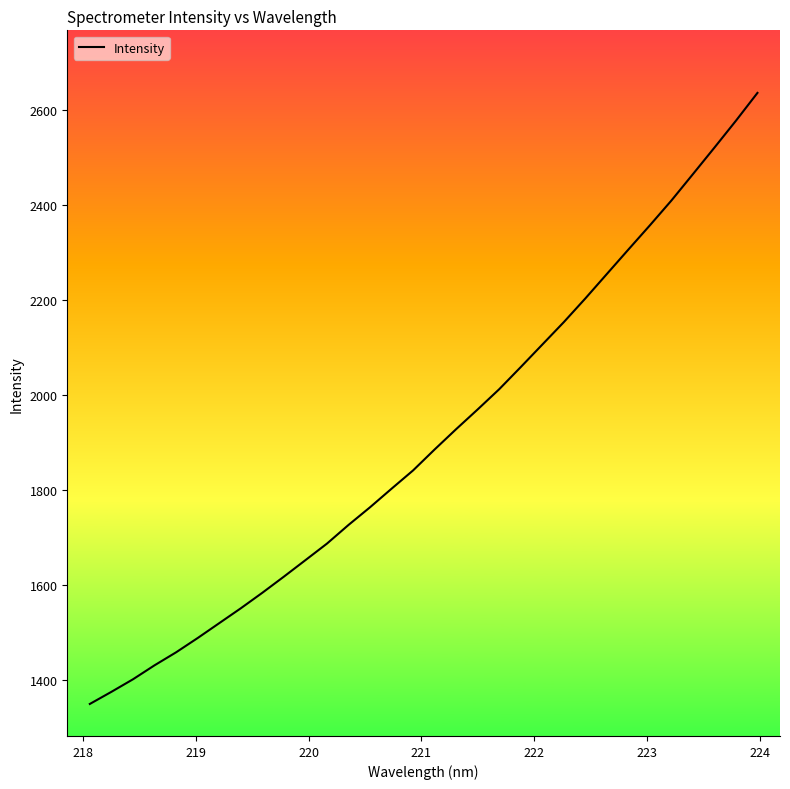

How many lines are shown in the chart?

1